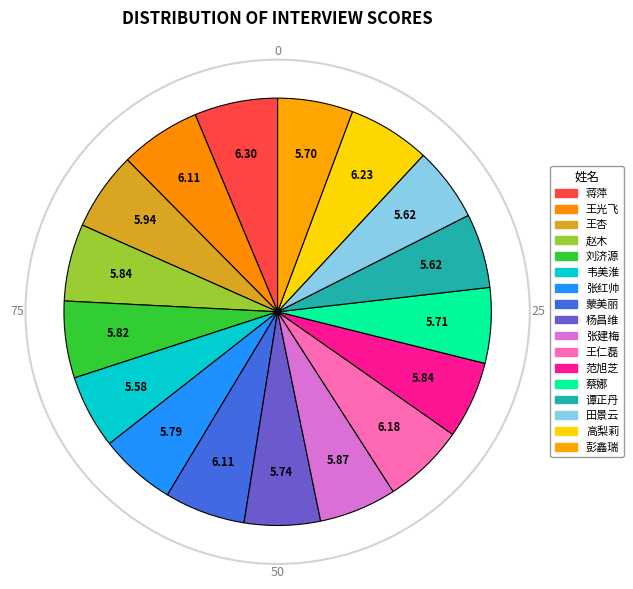

Count the number of slices in the pie.

17